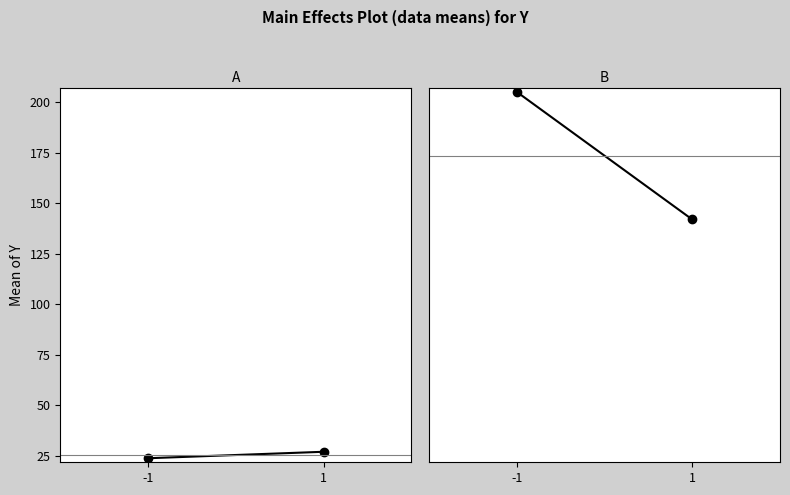

List the series in order of their overall mean, highest first.

Quelle:Letzte Seite, Seitenzahl